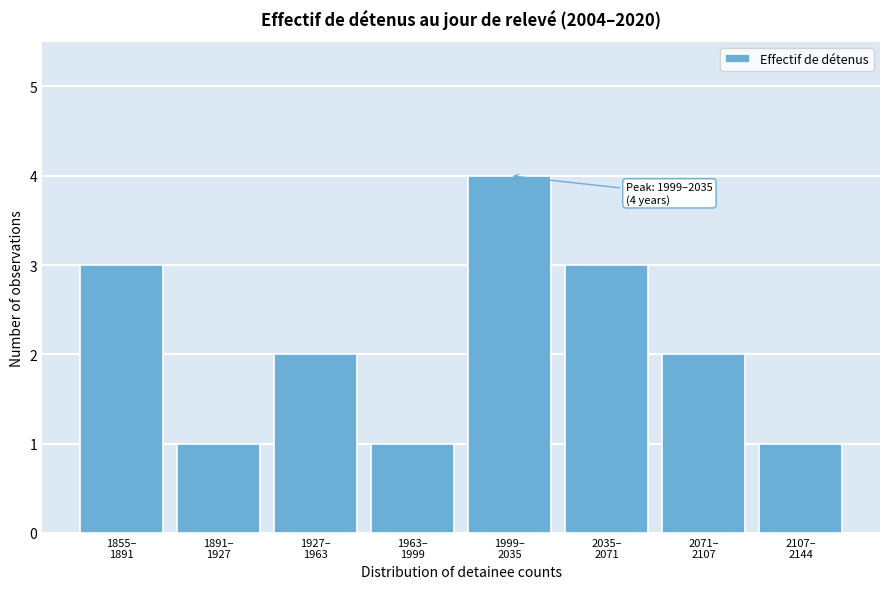

Reading right to left, extract all data points from this chart.

1	2	3	4	1	2	1	3